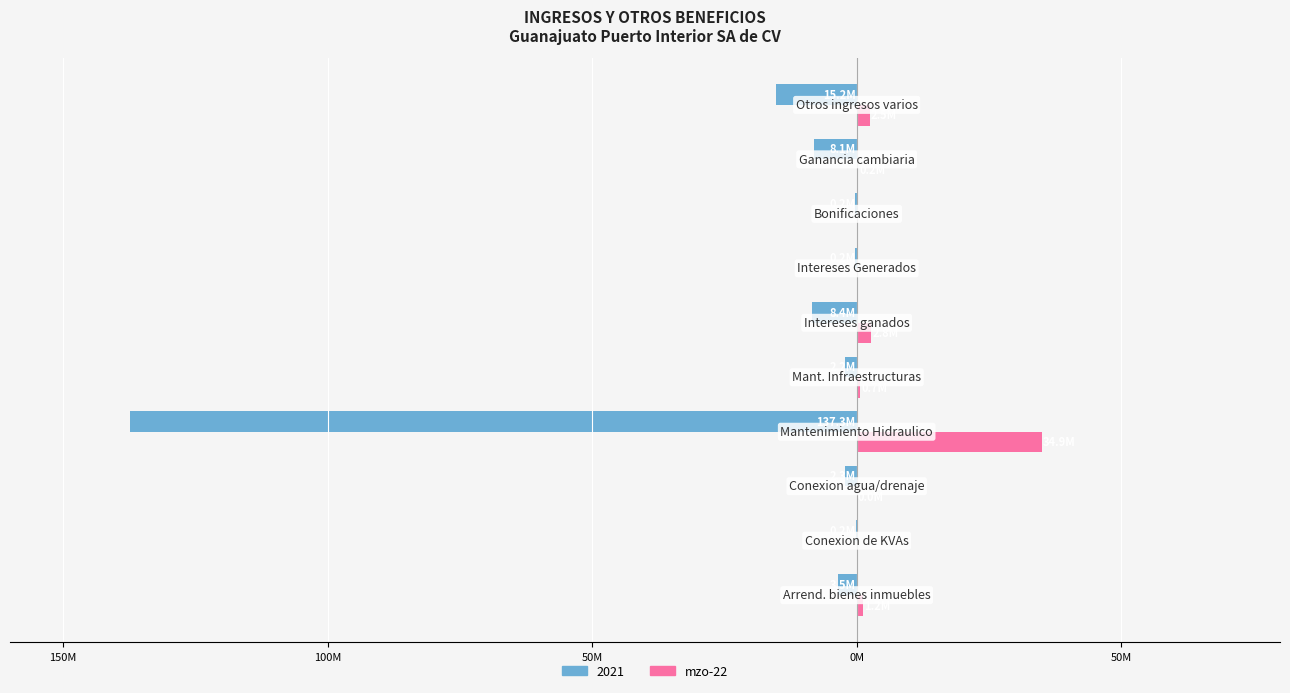

What are all the series names shown in the legend?

2021, mzo-22